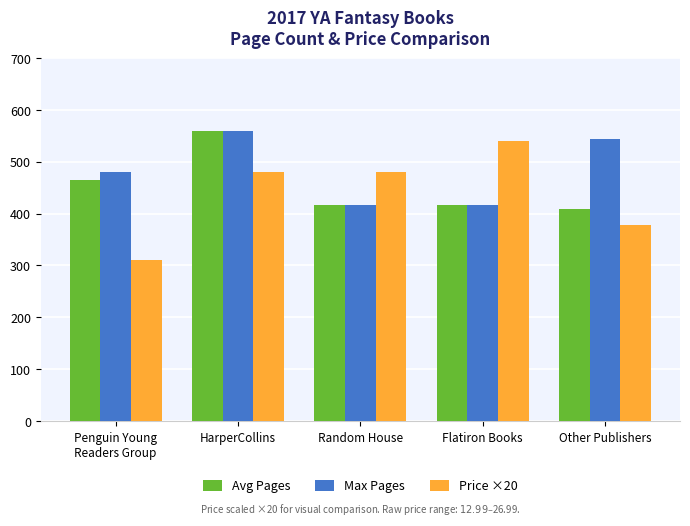

What are all the series names shown in the legend?

Avg Pages, Max Pages, Price ×20